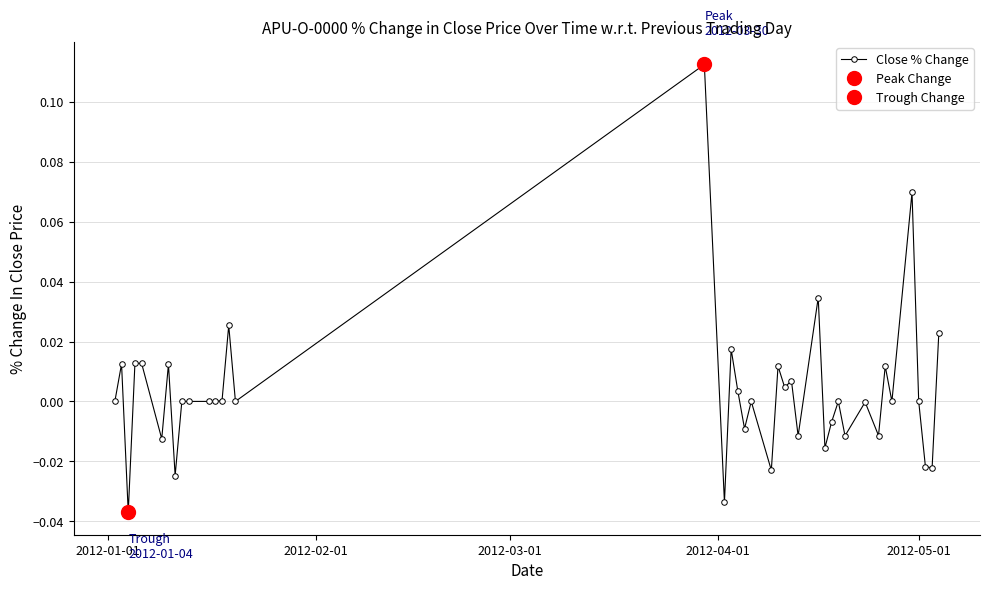

How many lines are shown in the chart?

1